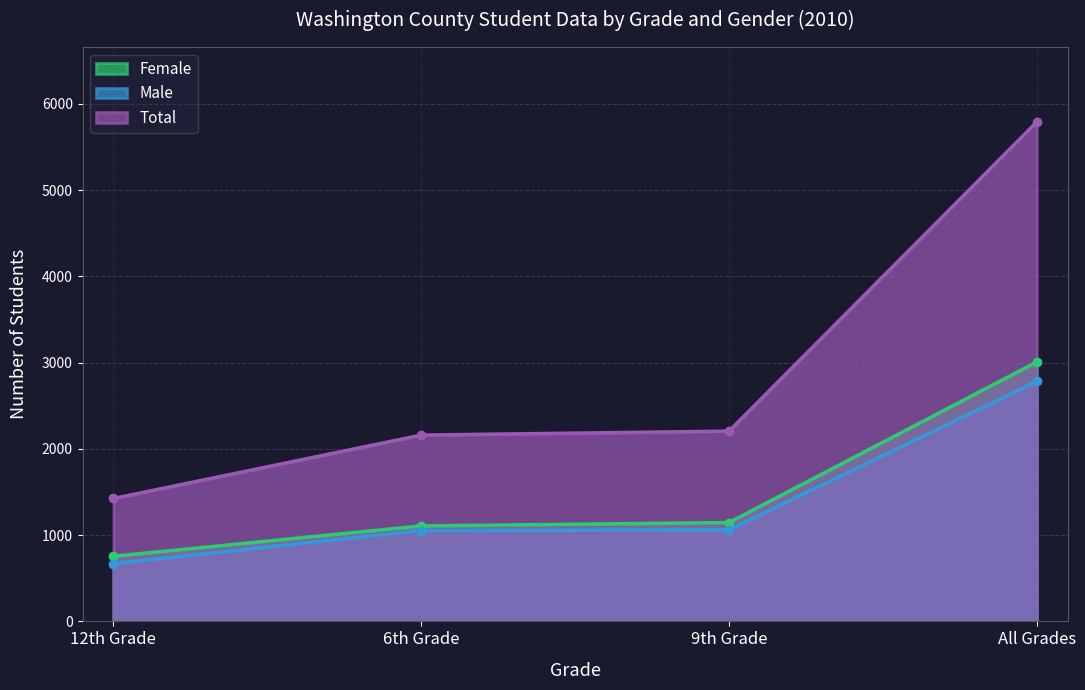

What is the minimum value for Total?

1425